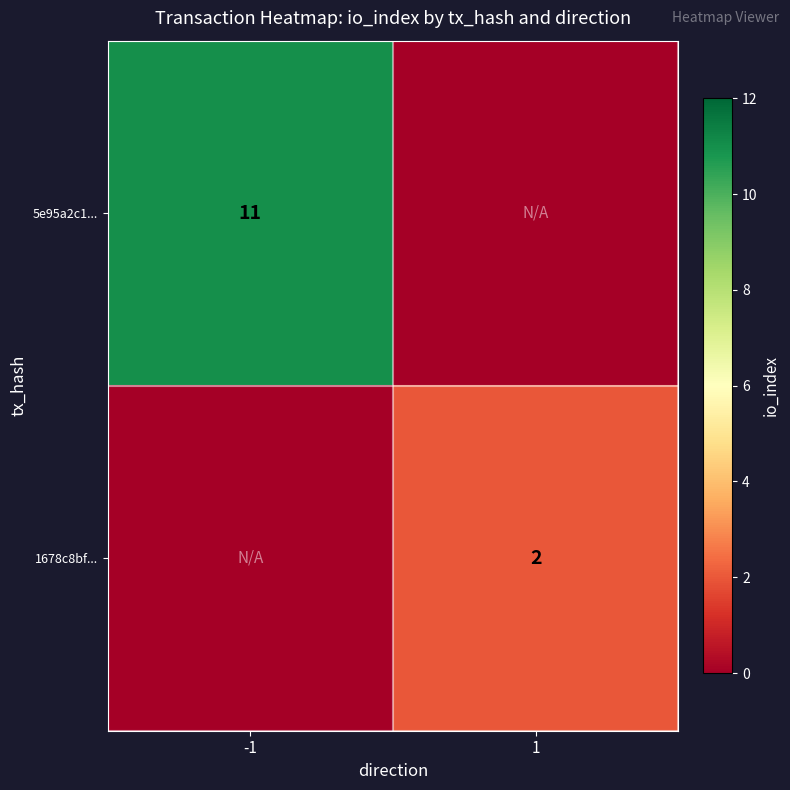

True or false: 5e95a2c1... has a value of 2 at -1.

False